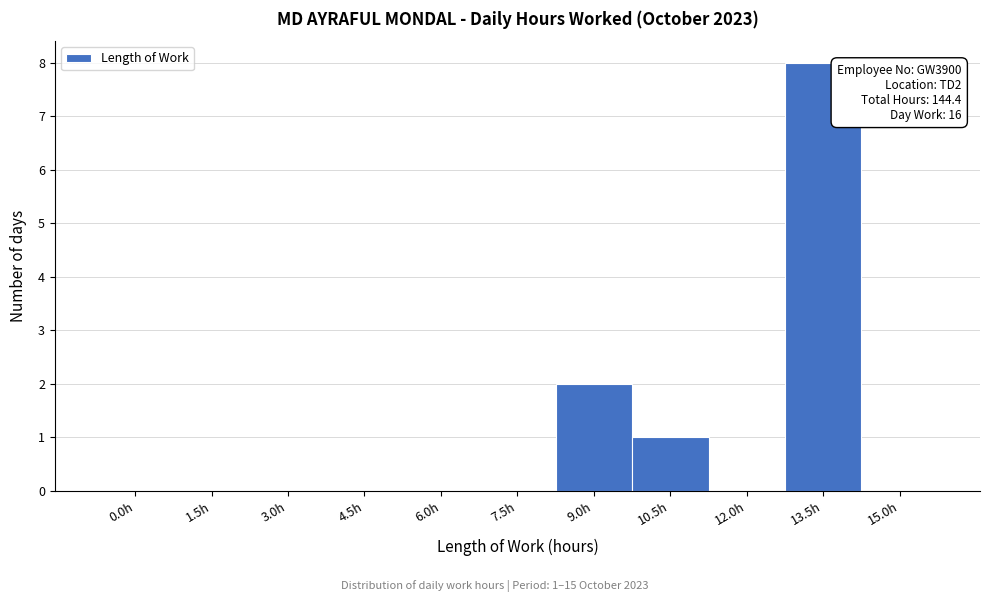

Reading left to right, transcribe all the data shown in this chart.

0.0h=0	1.5h=0	3.0h=0	4.5h=0	6.0h=0	7.5h=0	9.0h=2	10.5h=1	12.0h=0	13.5h=8	15.0h=0